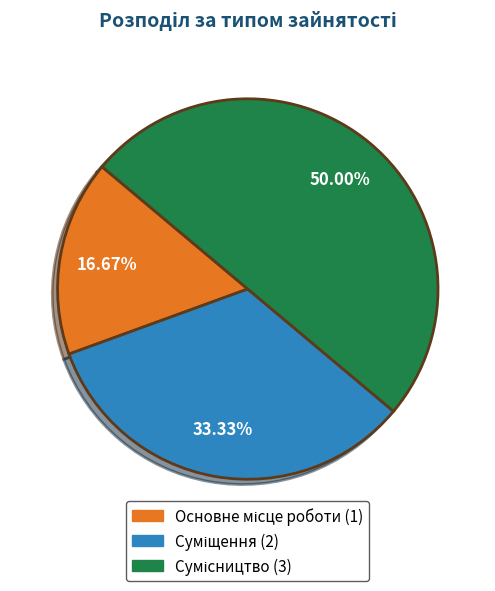

How many slices are in this pie chart?

3